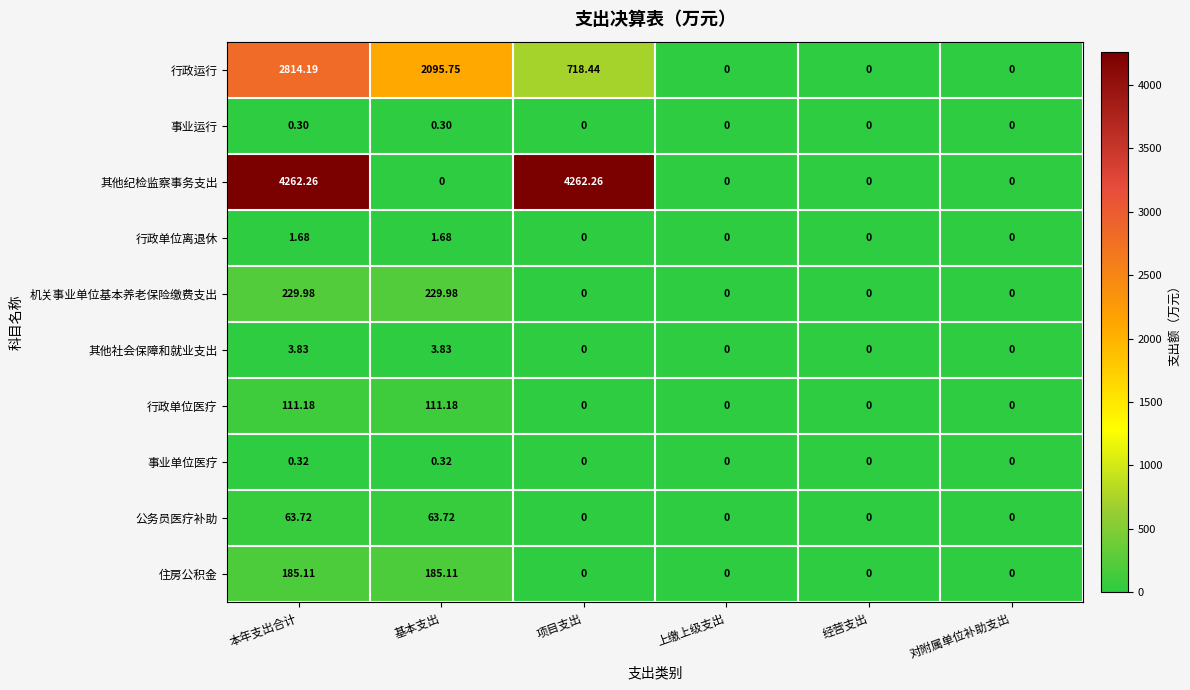

At which category is the sum across all series the highest?

本年支出合计